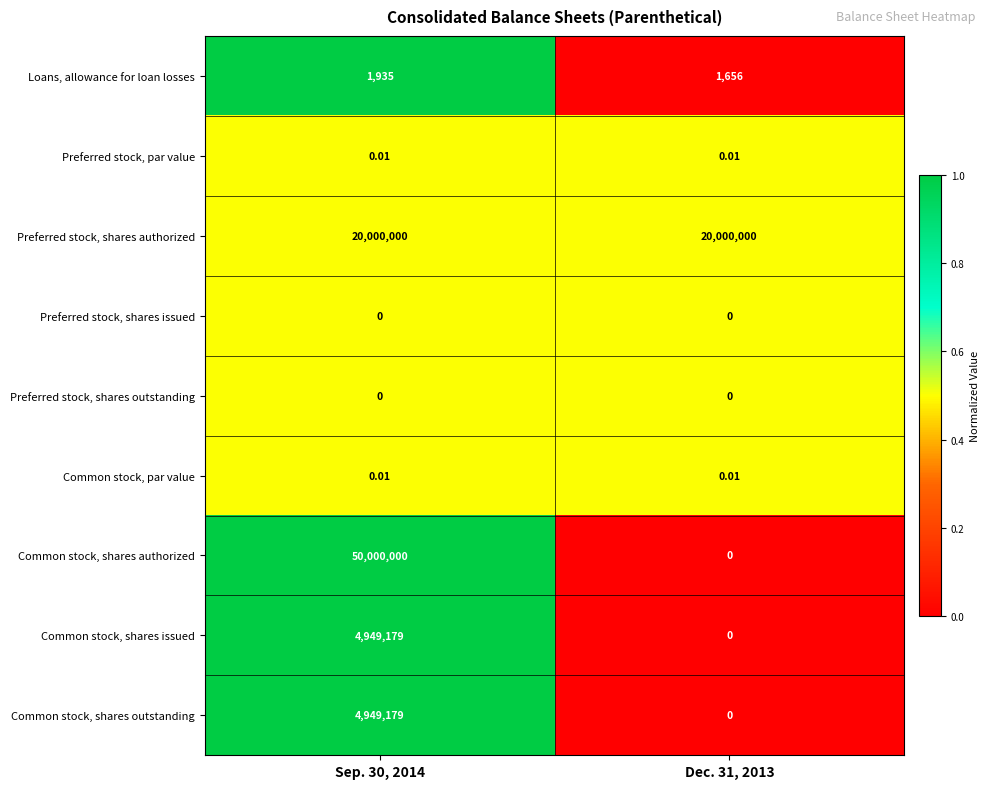

Which series has the largest range (max minus min)?

Common stock, shares authorized